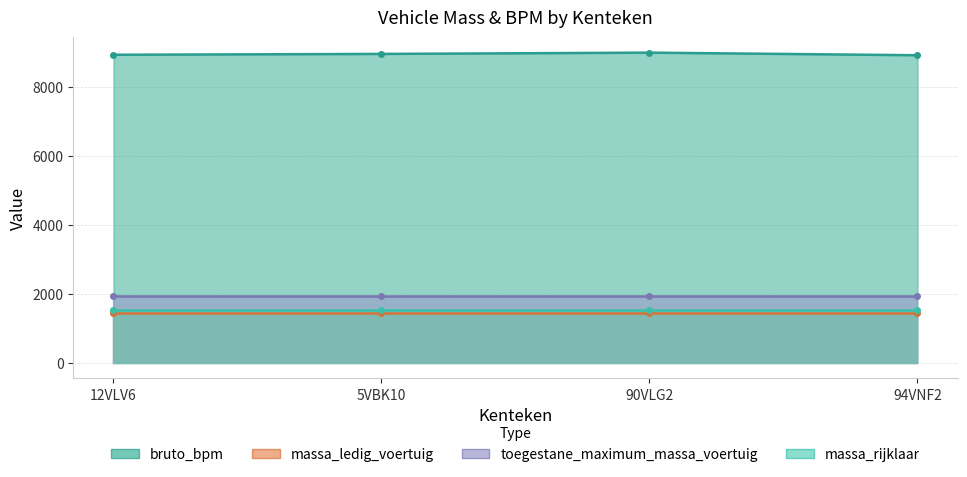

Is it true that bruto_bpm equals 11831 at 12VLV6?

False